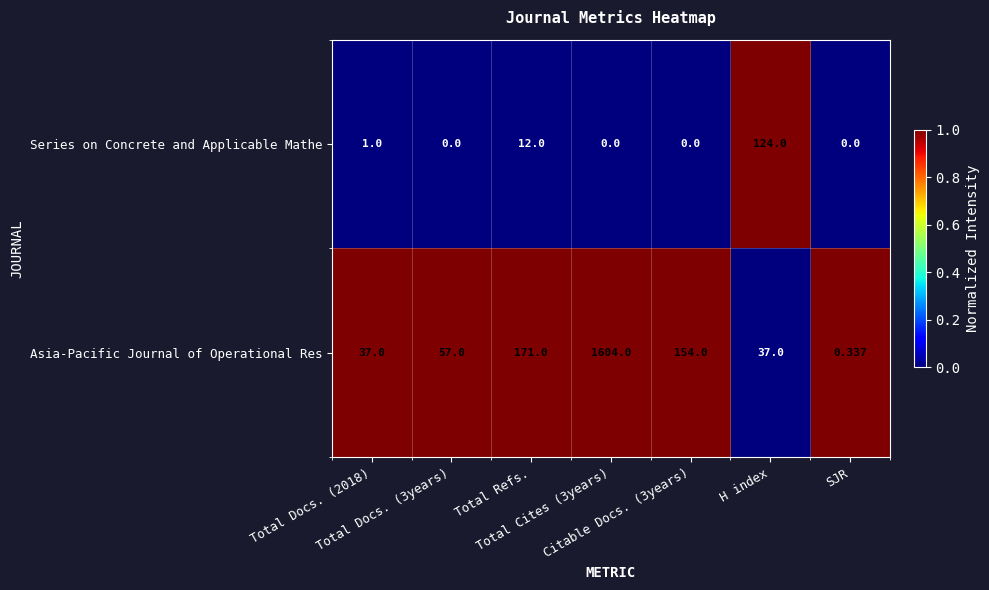

Rank the series by their average value, from lowest to highest.

Series on Concrete and Applicable Mathe, Asia-Pacific Journal of Operational Res